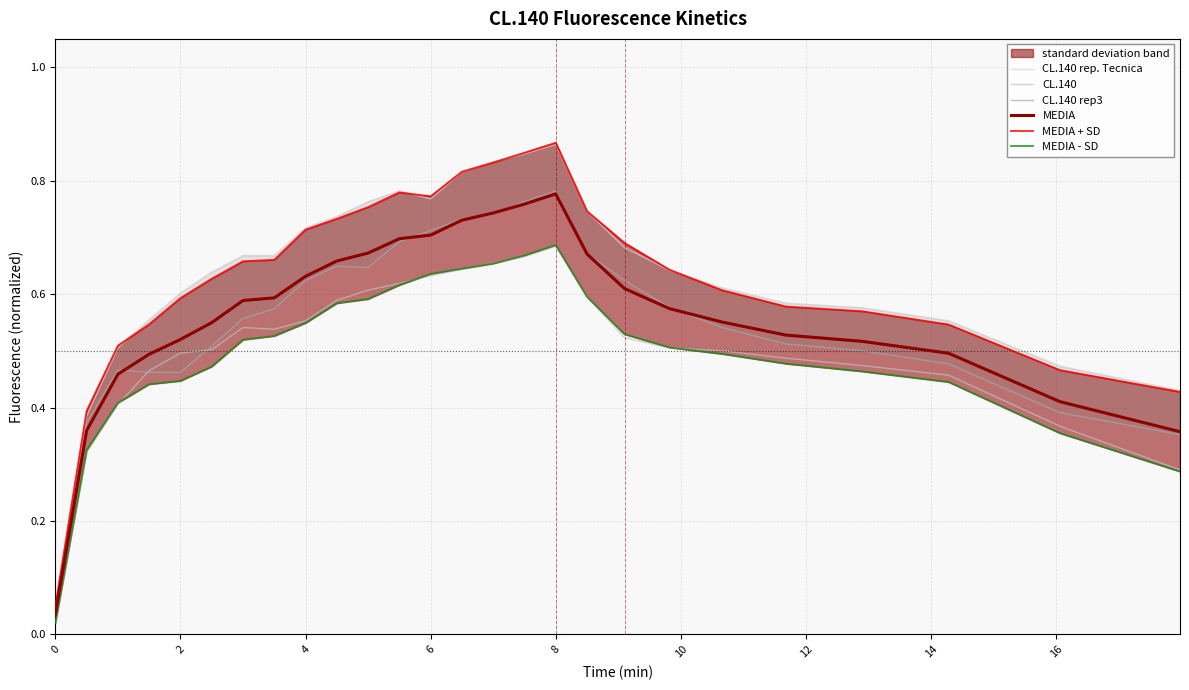

What is the label of the 11th point from the left?

10